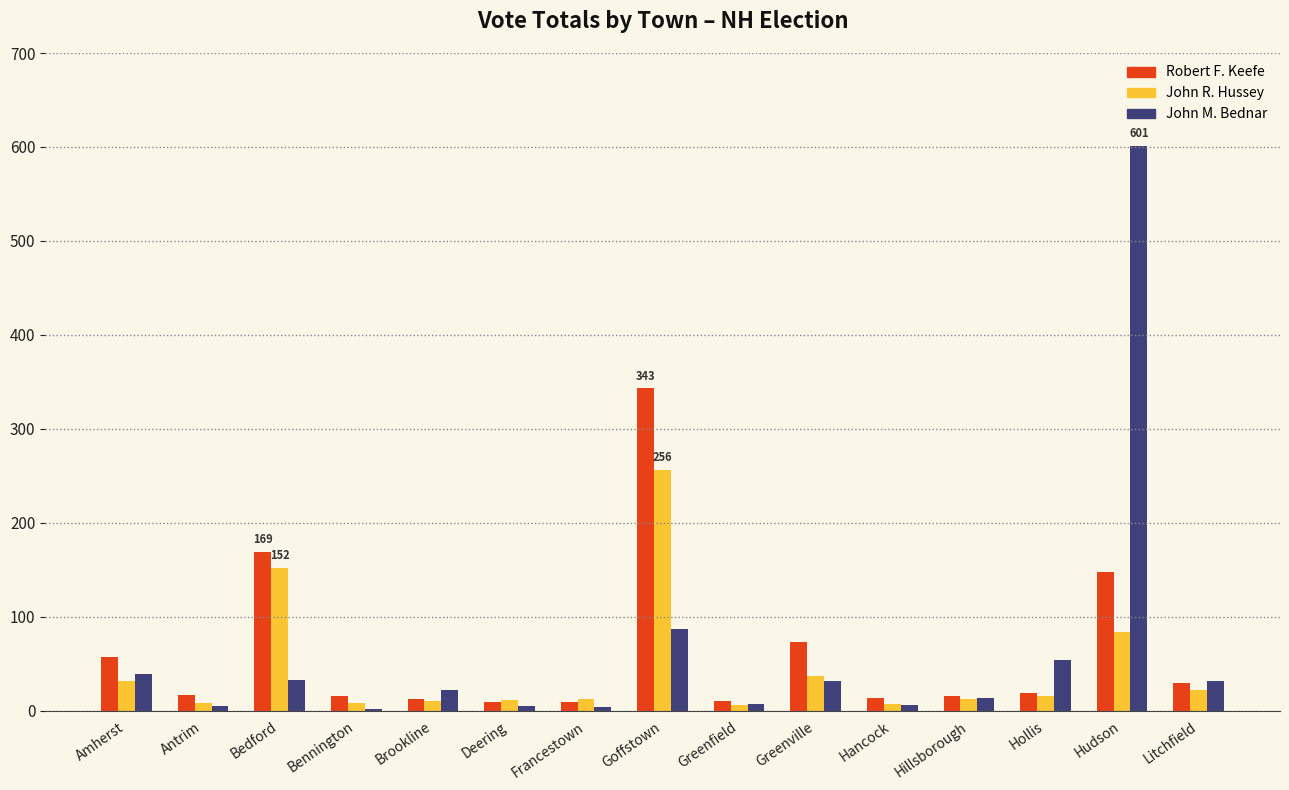

Which series changed the most between Greenville and Hudson?

John M. Bednar